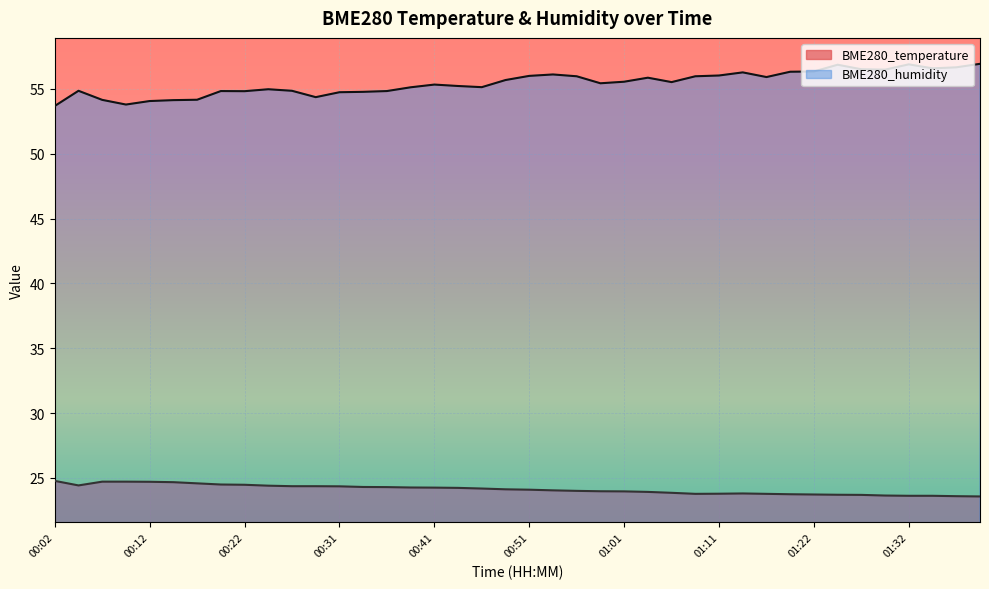

List the labels in order of BME280_temperature value, smallest first.

01:39, 01:37, 01:32, 01:34, 01:29, 01:27, 01:24, 01:22, 01:19, 01:09, 01:16, 01:11, 01:14, 01:06, 01:04, 01:01, 00:59, 00:56, 00:54, 00:51, 00:49, 00:46, 00:44, 00:41, 00:39, 00:36, 00:34, 00:31, 00:26, 00:29, 00:24, 00:04, 00:22, 00:19, 00:17, 00:14, 00:12, 00:07, 00:09, 00:02